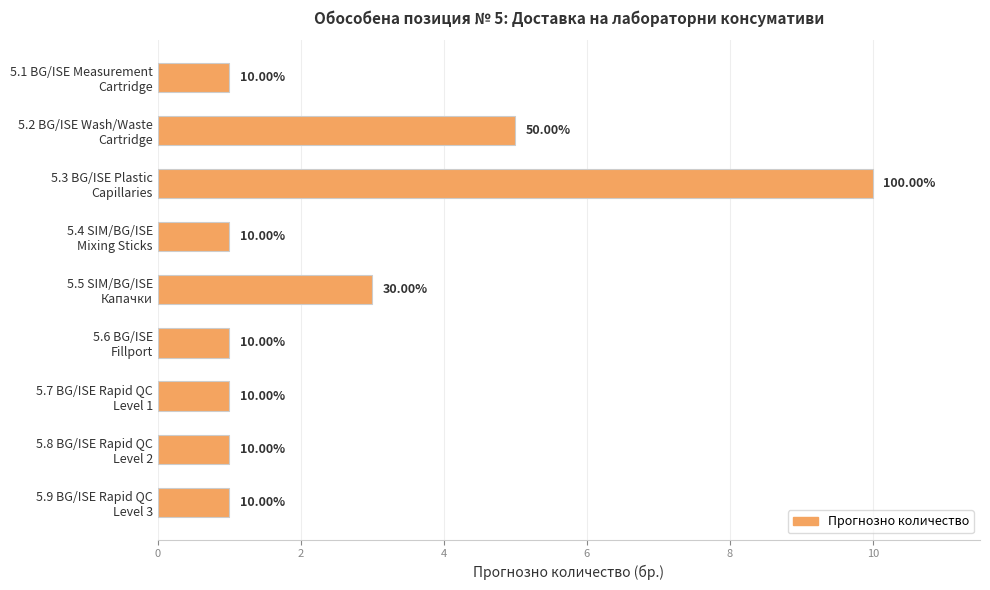

What is the sum of all values?

24